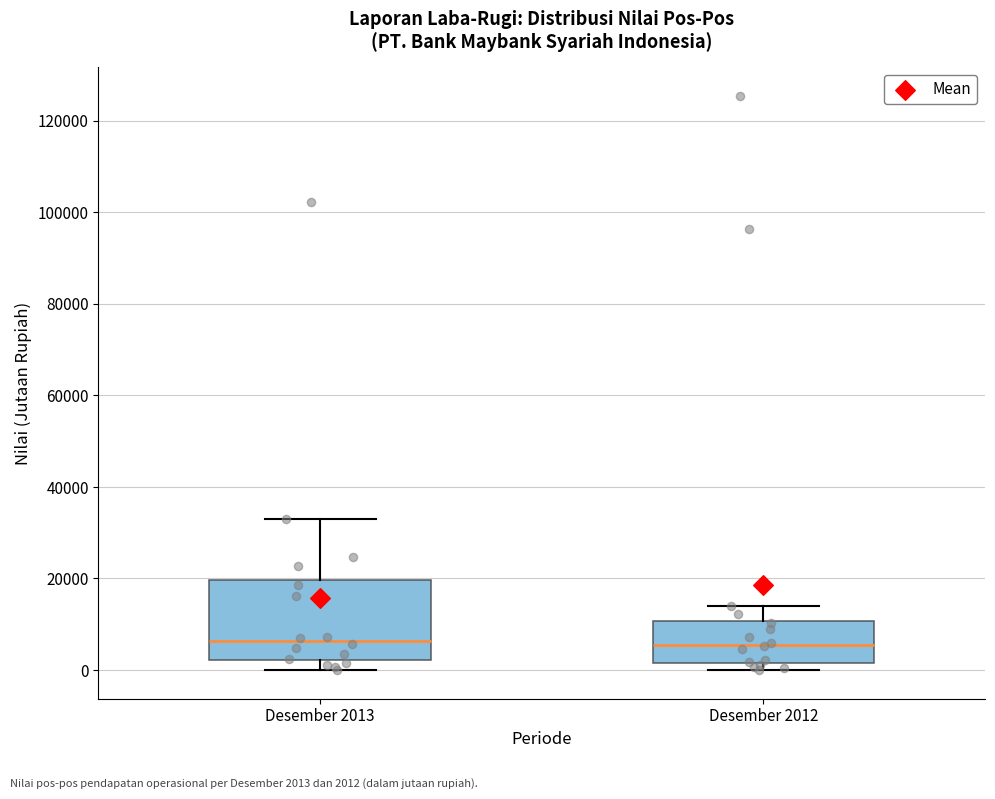

Reading left to right, read every box against the y-axis: the position of its median line, the range the box covers, and the ends of its whiskers. The values are not printed on the chart, so give them approximately, as read against the axis.

Desember 2013: median 6000, box 2000 to 20000, whiskers 0 to 34000
Desember 2012: median 6000, box 2000 to 10000, whiskers 0 to 14000